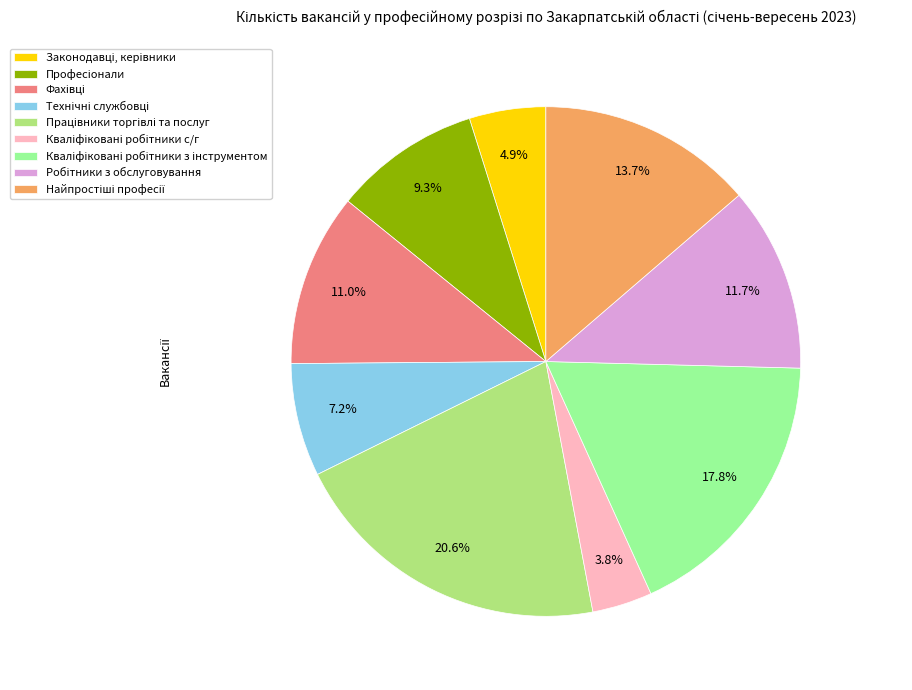

How many slices are in this pie chart?

9